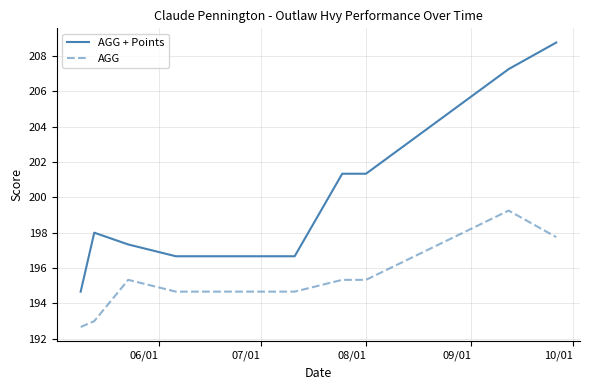

Which series has the widest spread of values?

AGG + Points